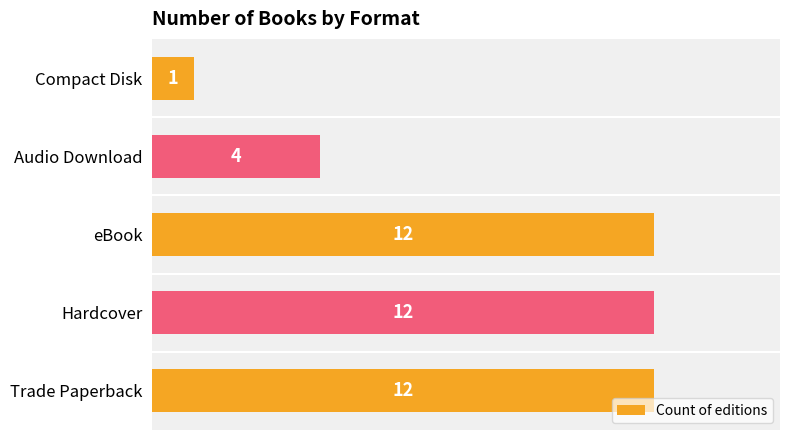

Approximately how many times larger is the value at Audio Download compared to Compact Disk?

4.0